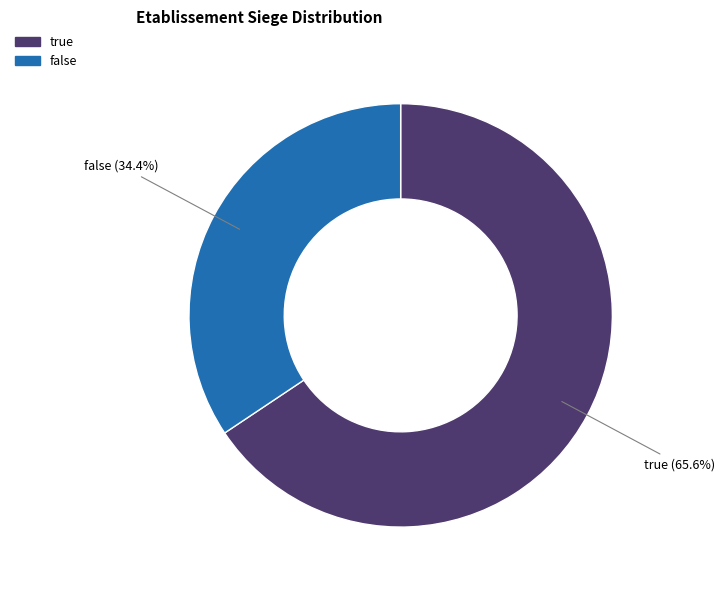

Is there any slice that represents more than half of the pie?

Yes